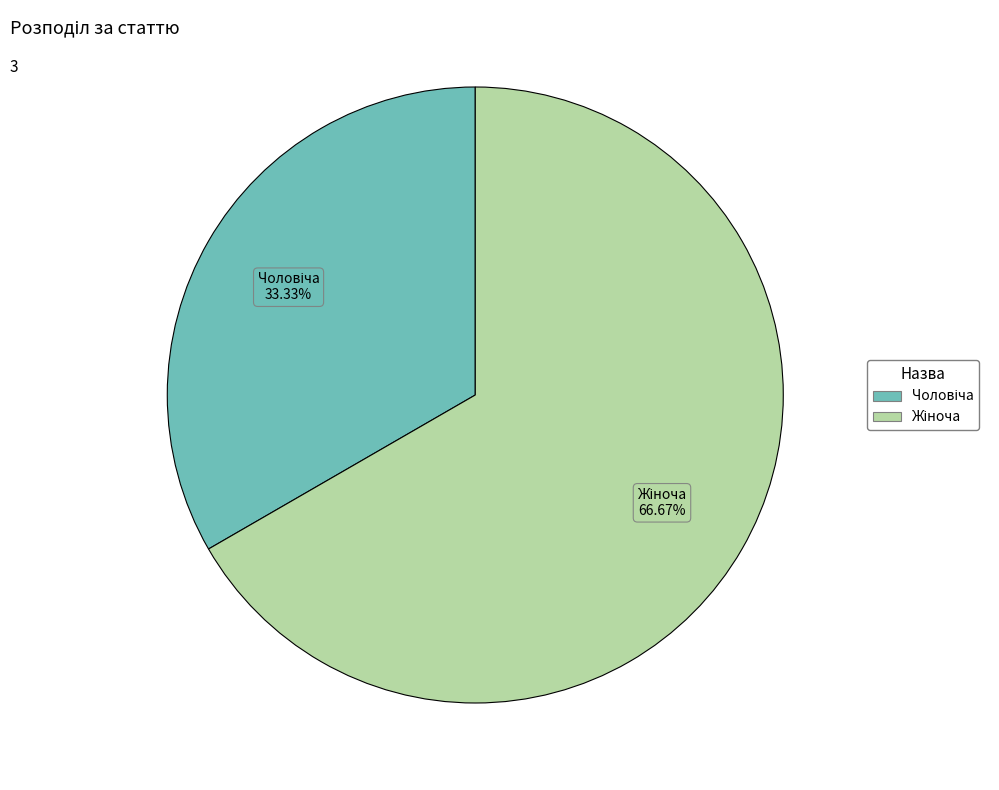

Is there any slice that represents more than half of the pie?

Yes